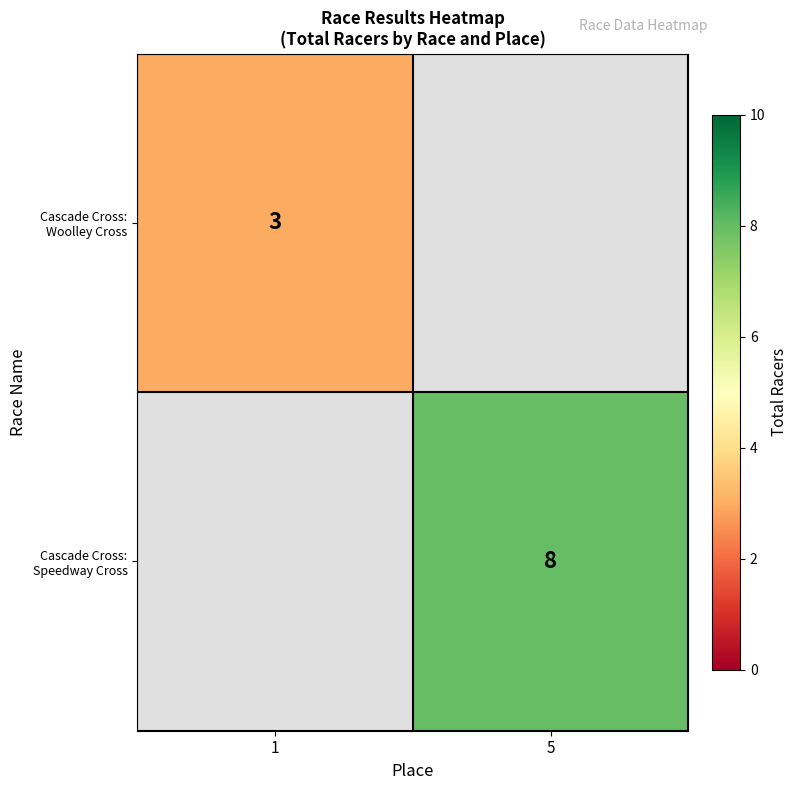

Count the number of categories in the chart.

2